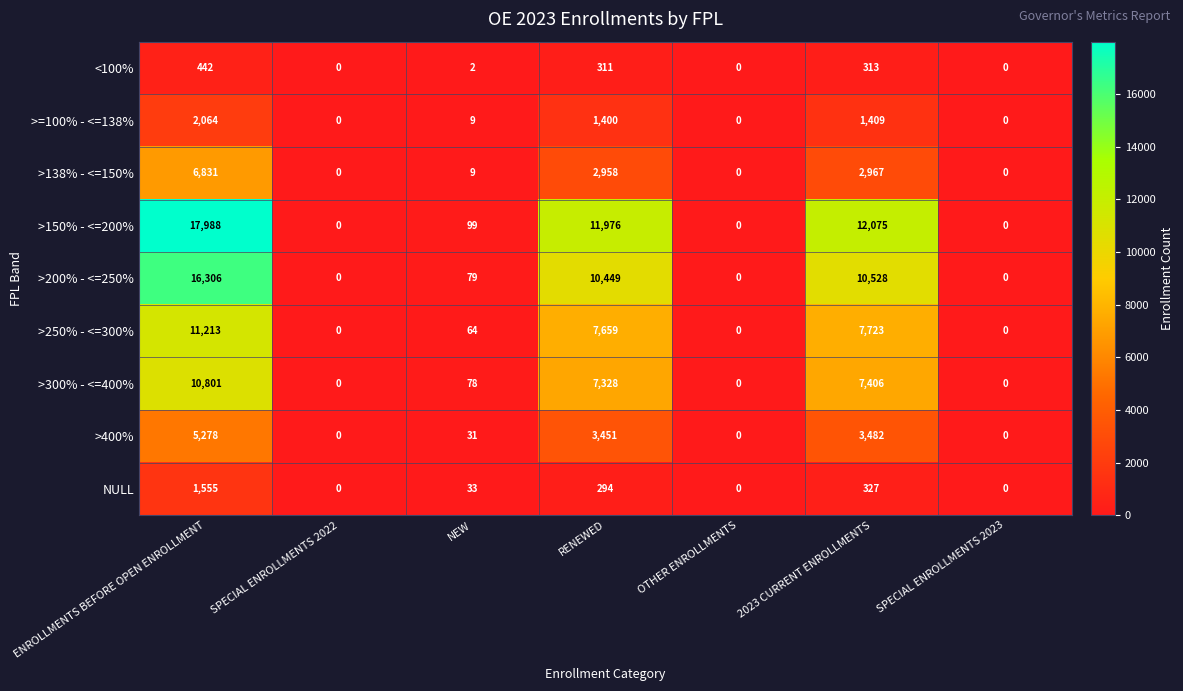

At how many categories does at least one series exceed 5838?

3